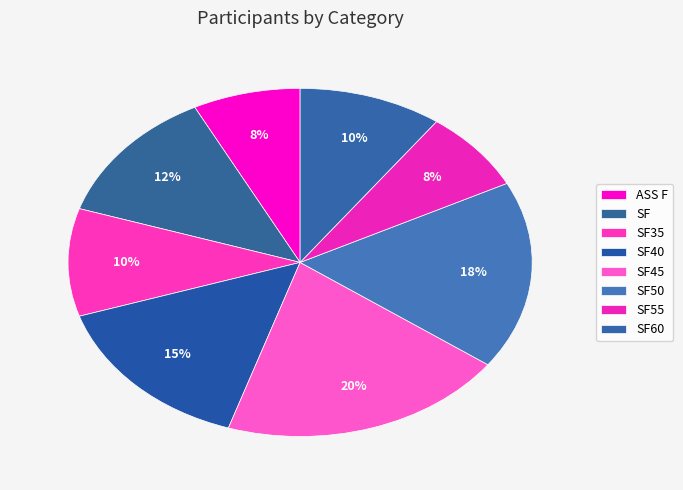

How many slices are in this pie chart?

8